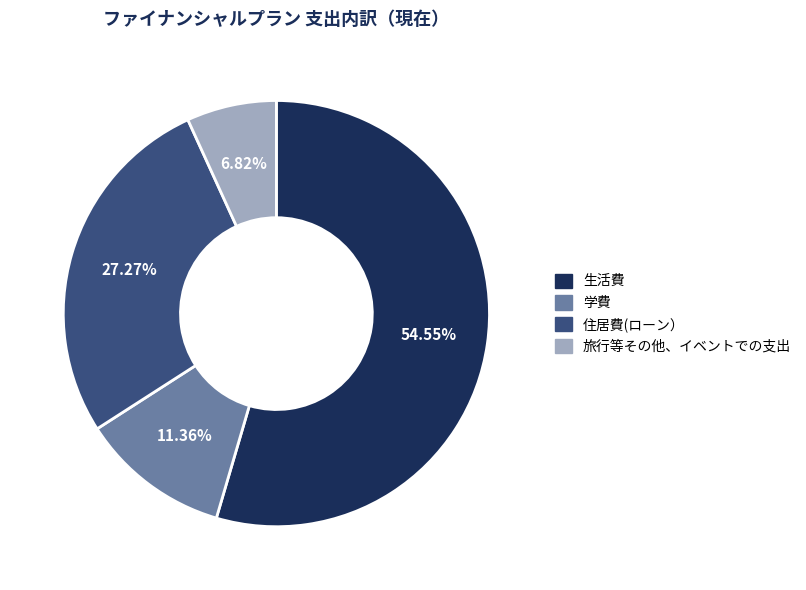

How many slices are in this pie chart?

4